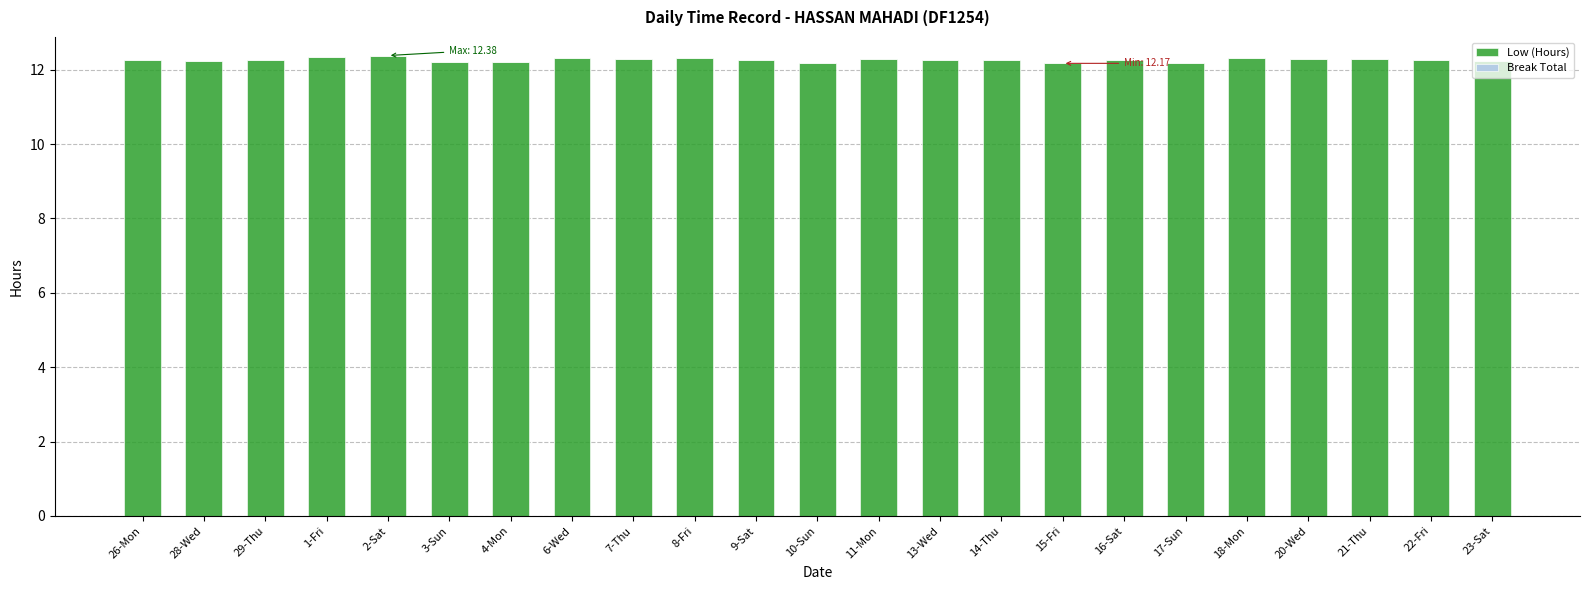

What is the minimum value shown in the chart?

12.2